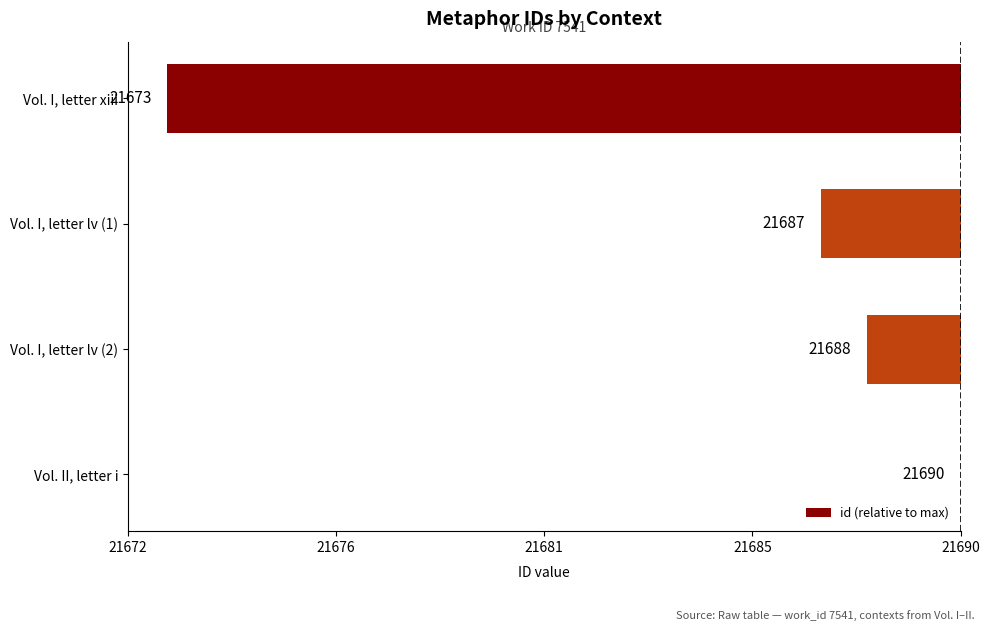

Are the bars horizontal?

Yes